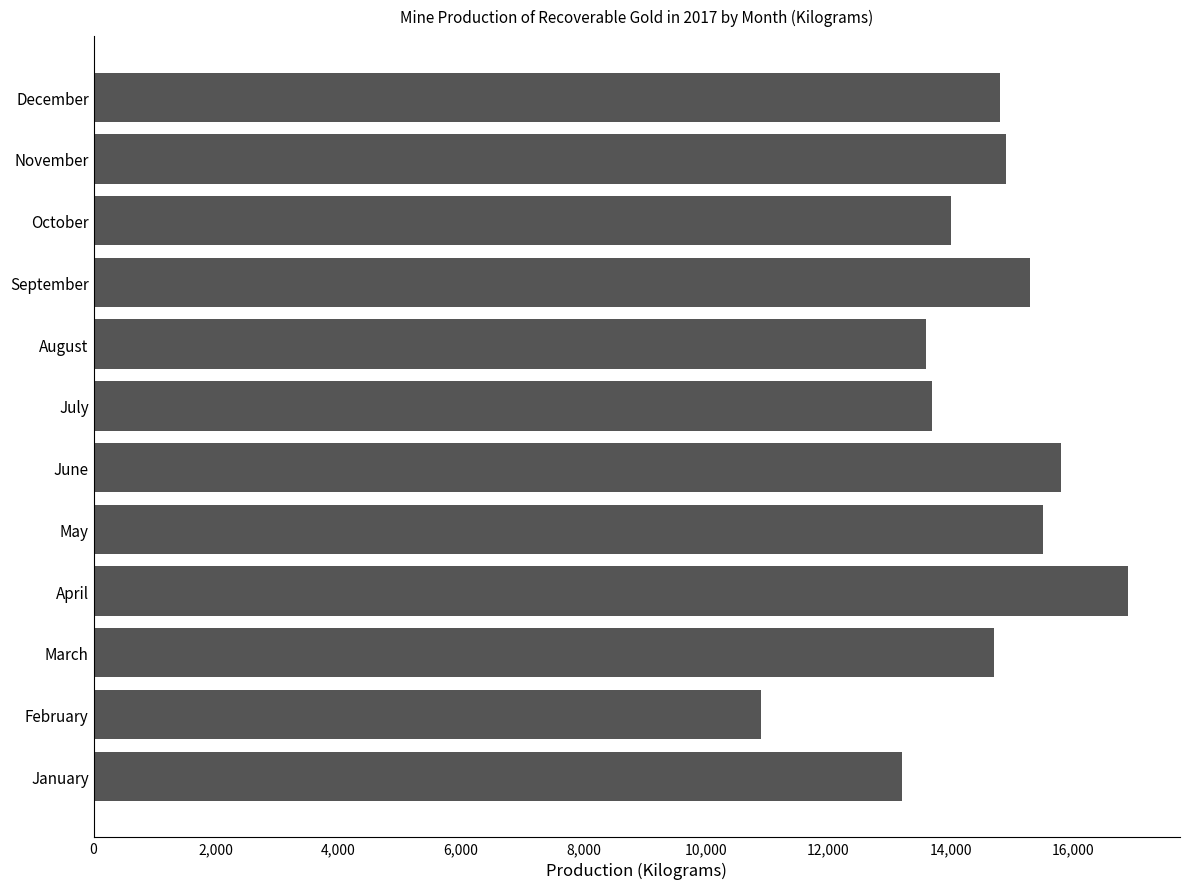

Are the bars horizontal?

Yes